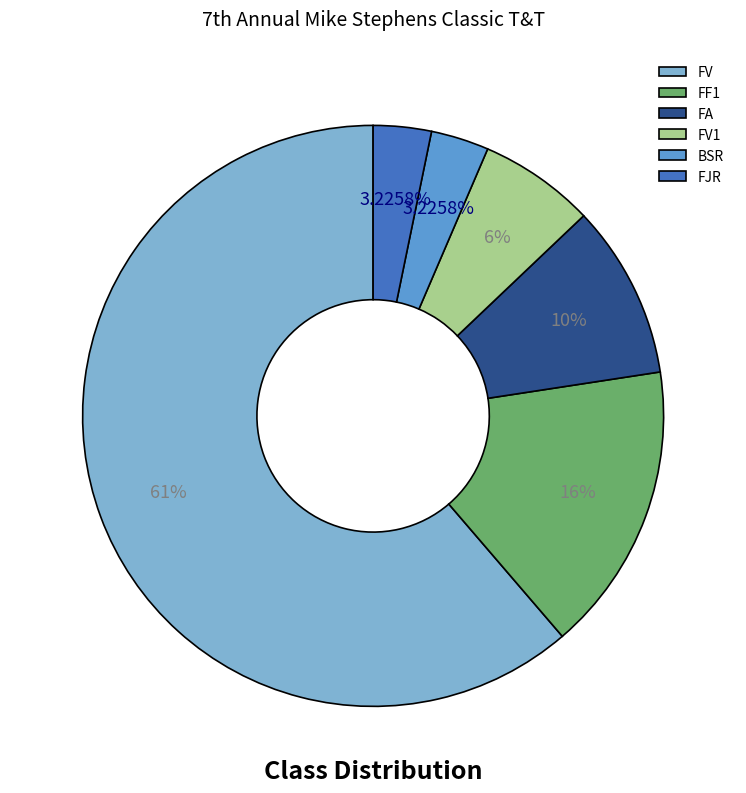

True or false: FV1 accounts for 6% of the total.

True